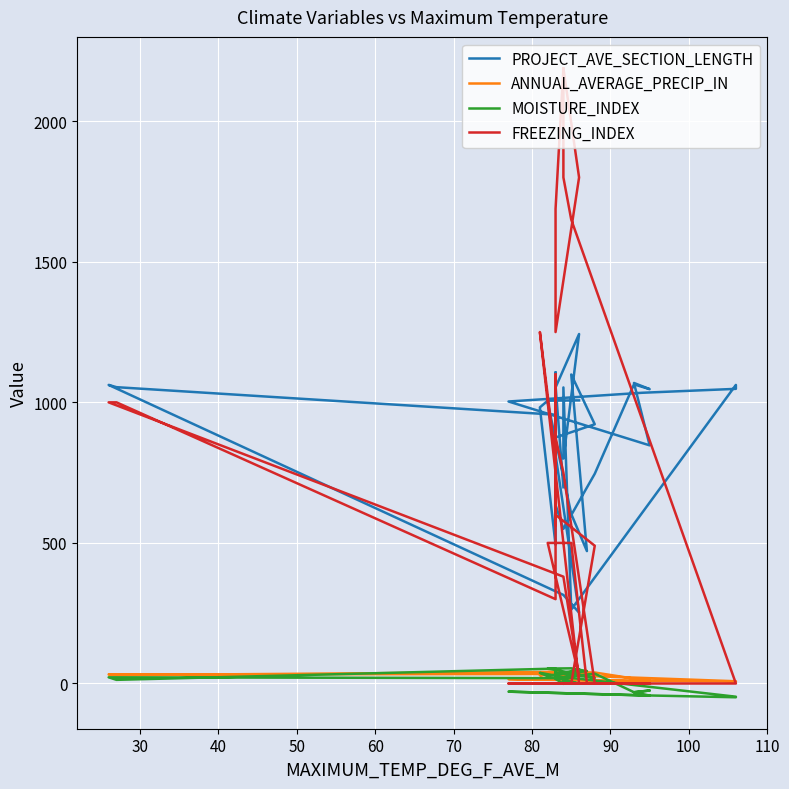

The PROJECT_AVE_SECTION_LENGTH series shows 1571.9 at 14. True or false?

False